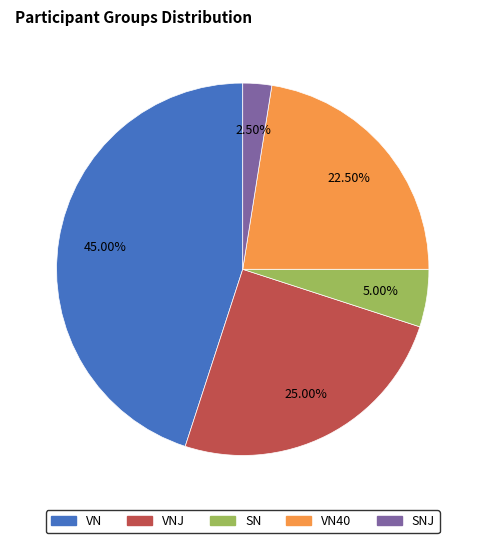

Is there a majority slice in this chart?

No